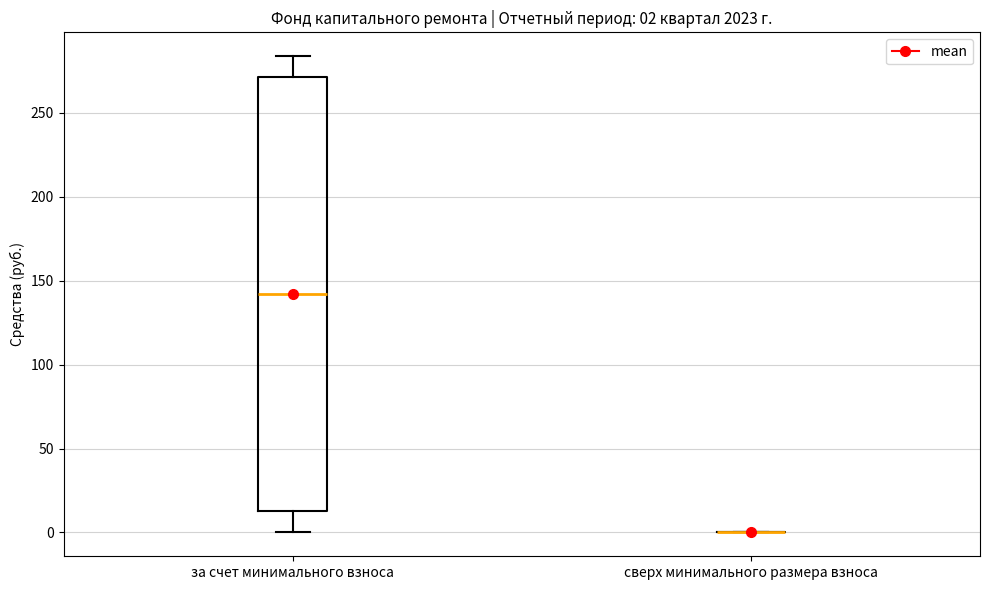

Which box is the tallest, from its lower edge to its upper edge?

за счет минимального взноса